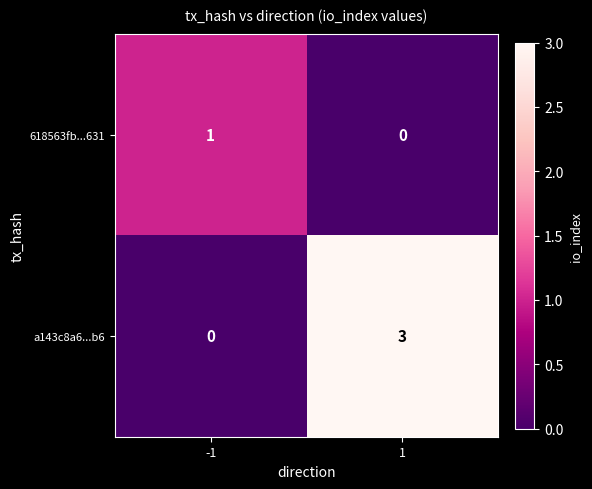

What is the maximum value shown in the chart?

3